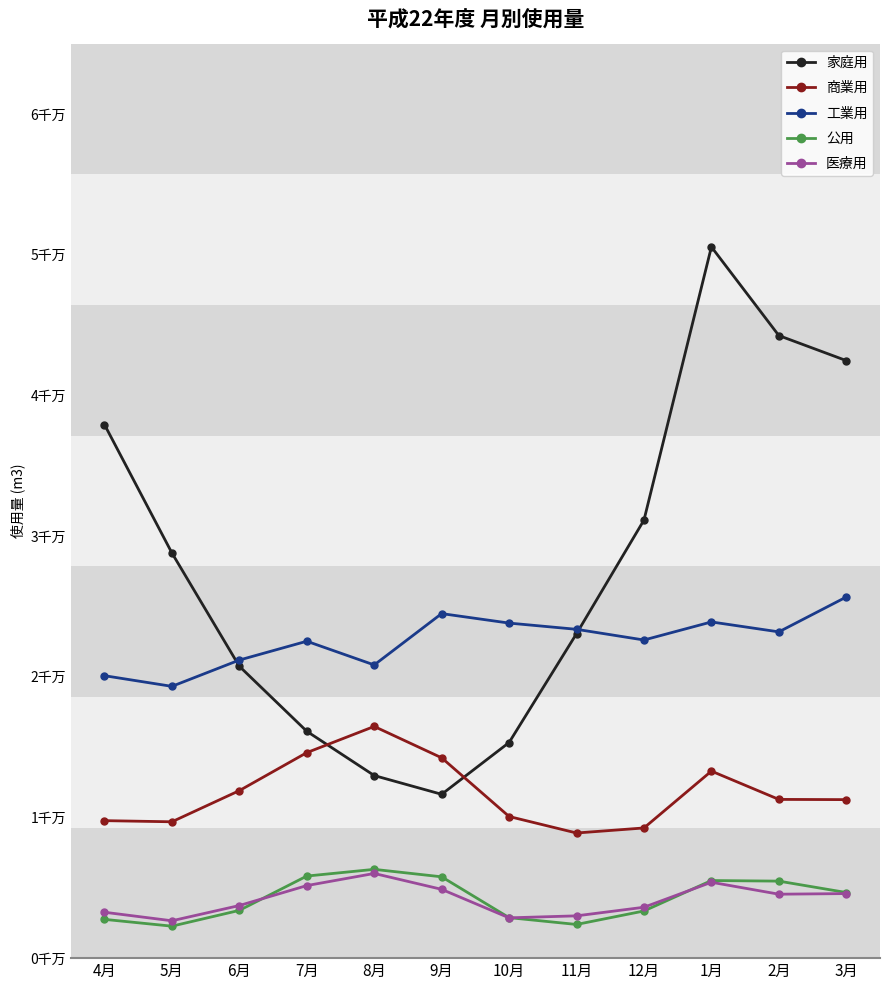

What are all the series names shown in the legend?

家庭用, 商業用, 工業用, 公用, 医療用